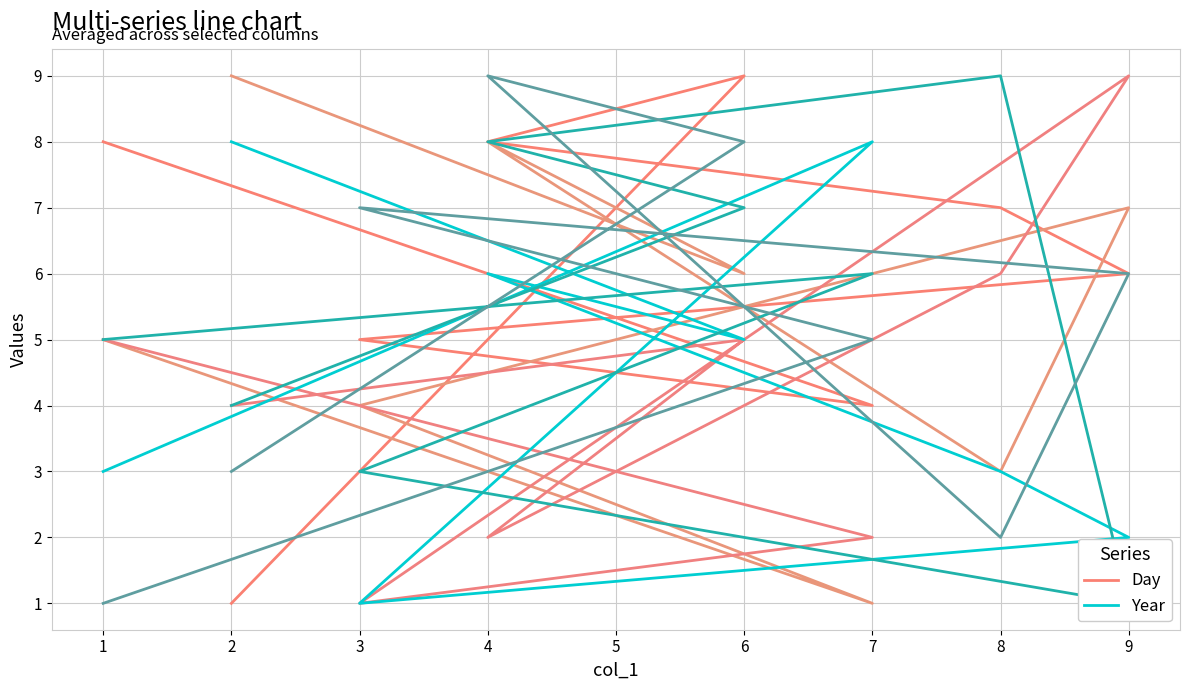

Is this an area chart (filled region under the line)?

No